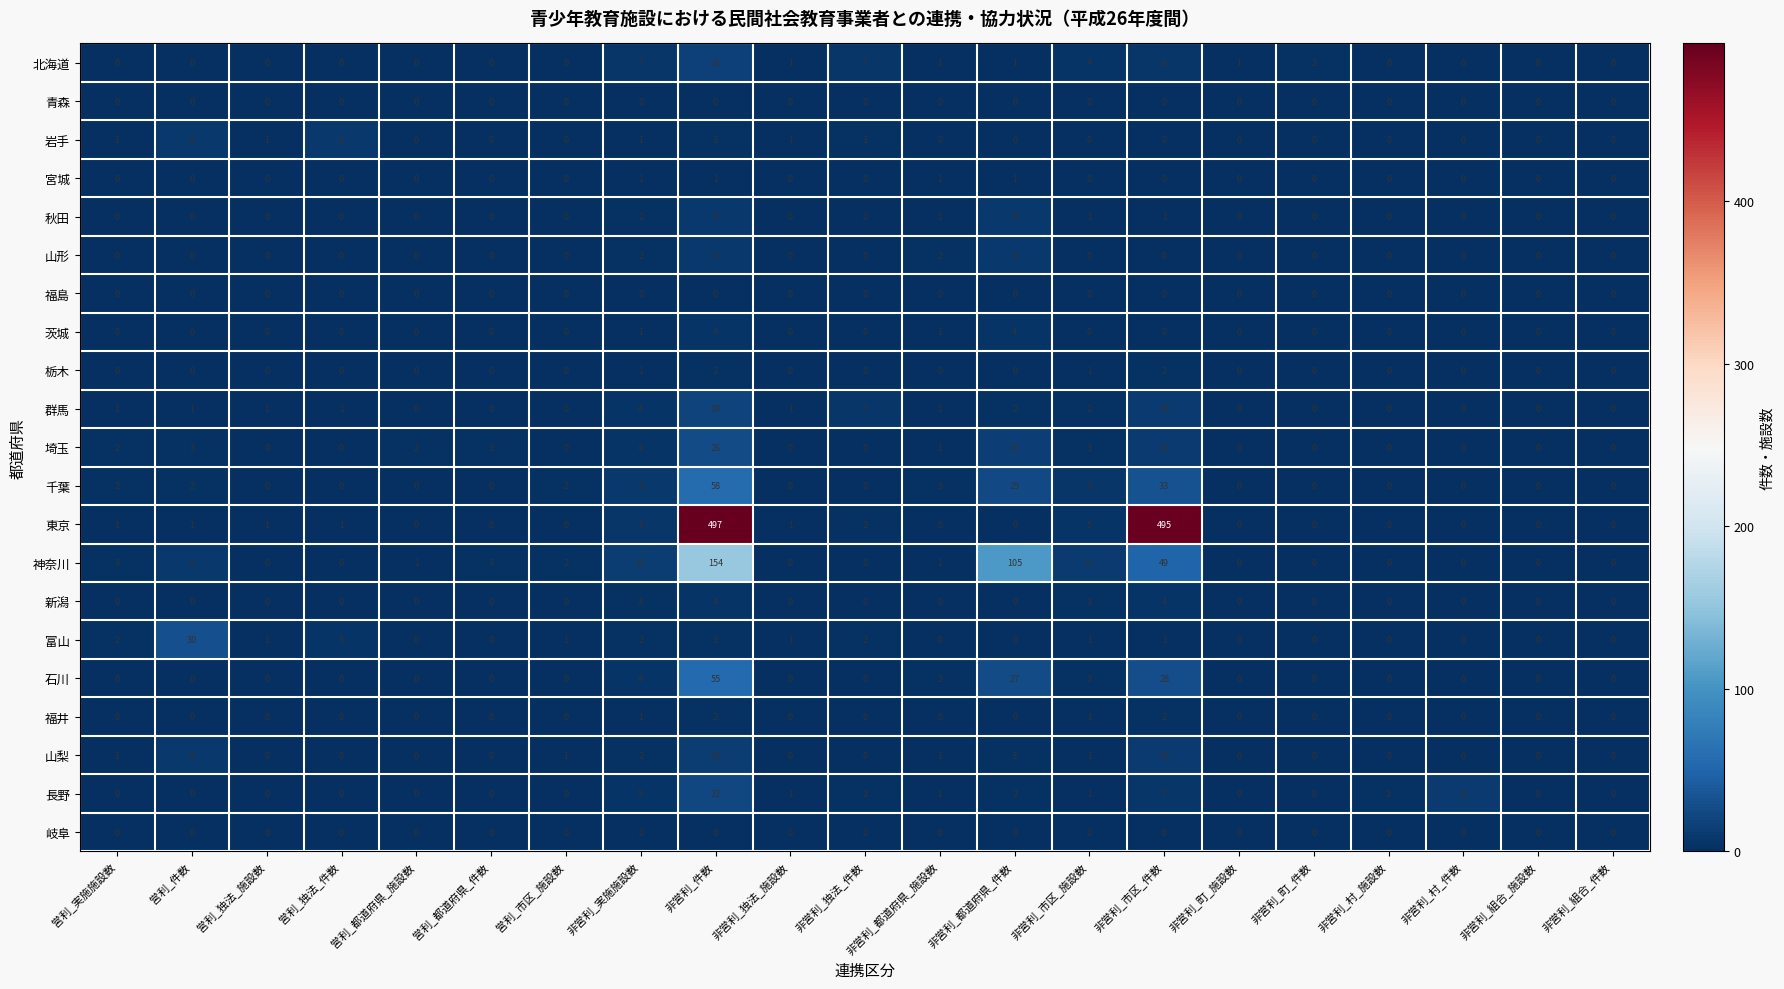

At which category is the sum across all series the highest?

非営利_件数